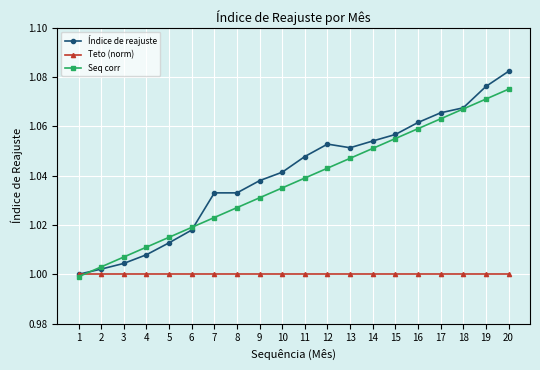

True or false: Seq corr has more than 1 points higher than both neighbors.

False